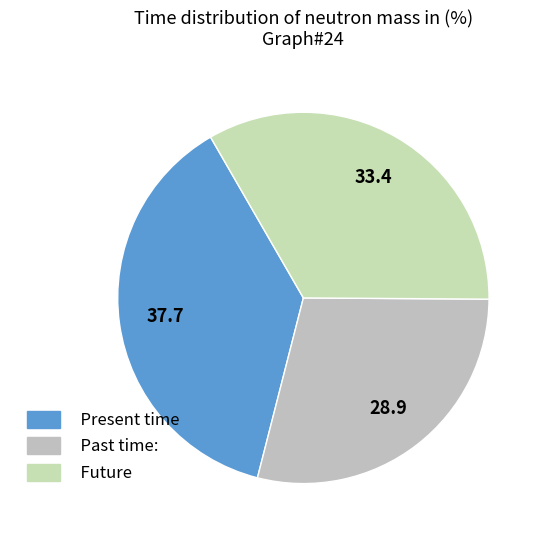

How many segments does this pie chart have?

3